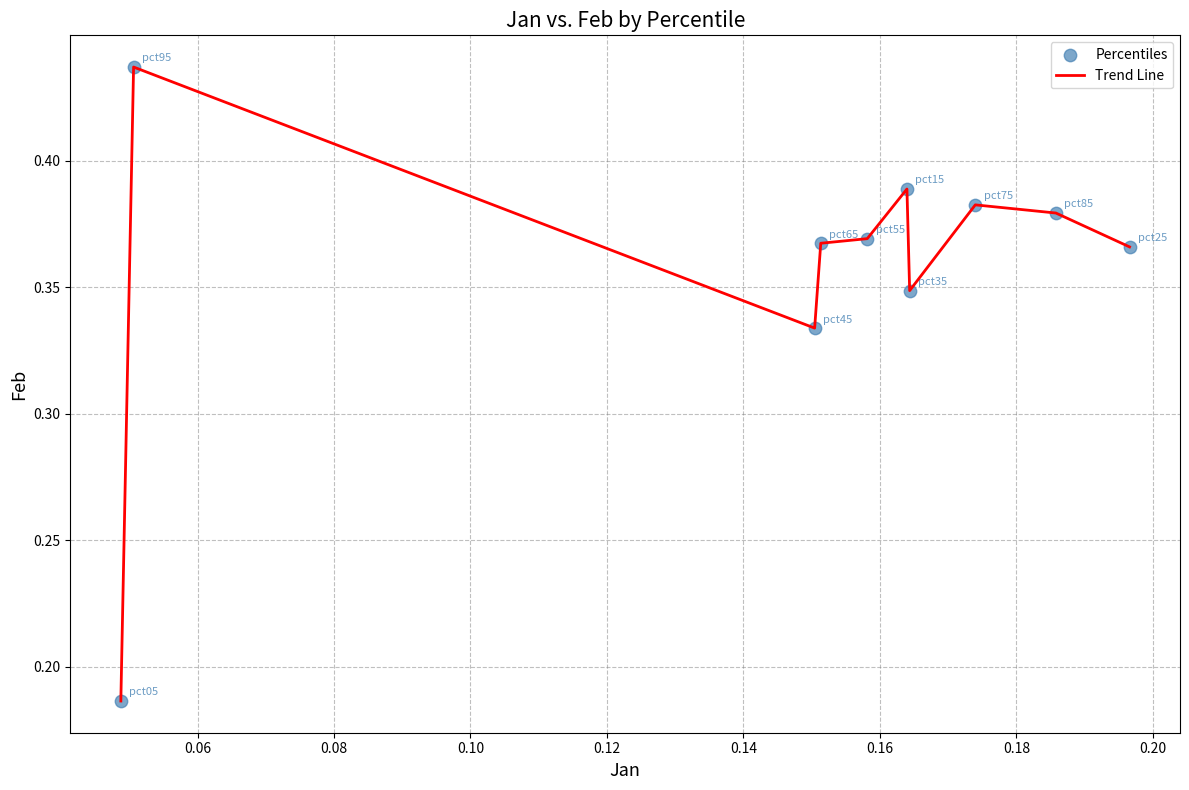

How many lines are shown in the chart?

1